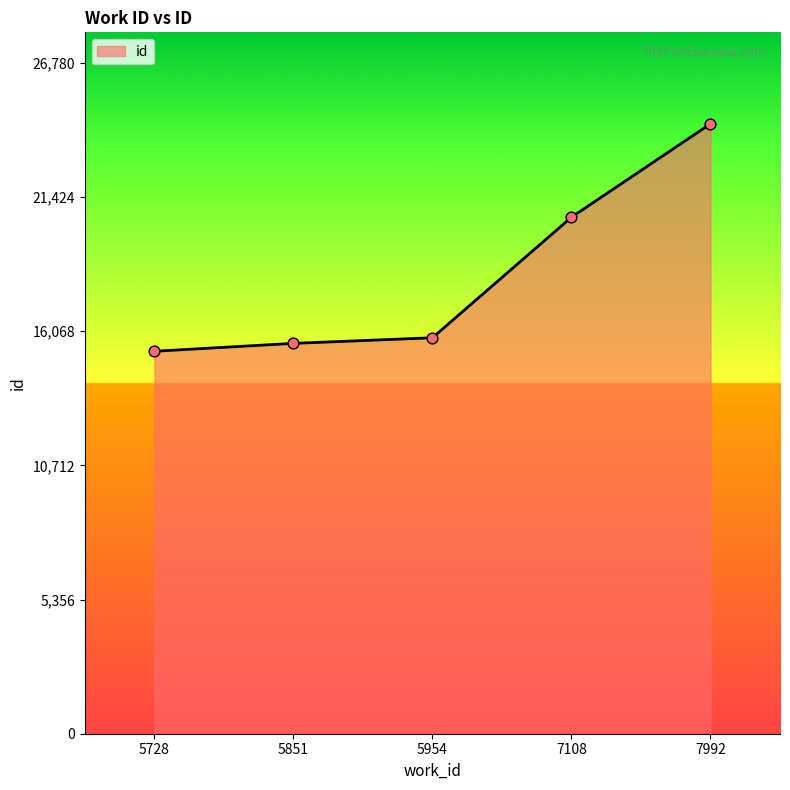

Which has a higher value, 5954 or 5851?

5954